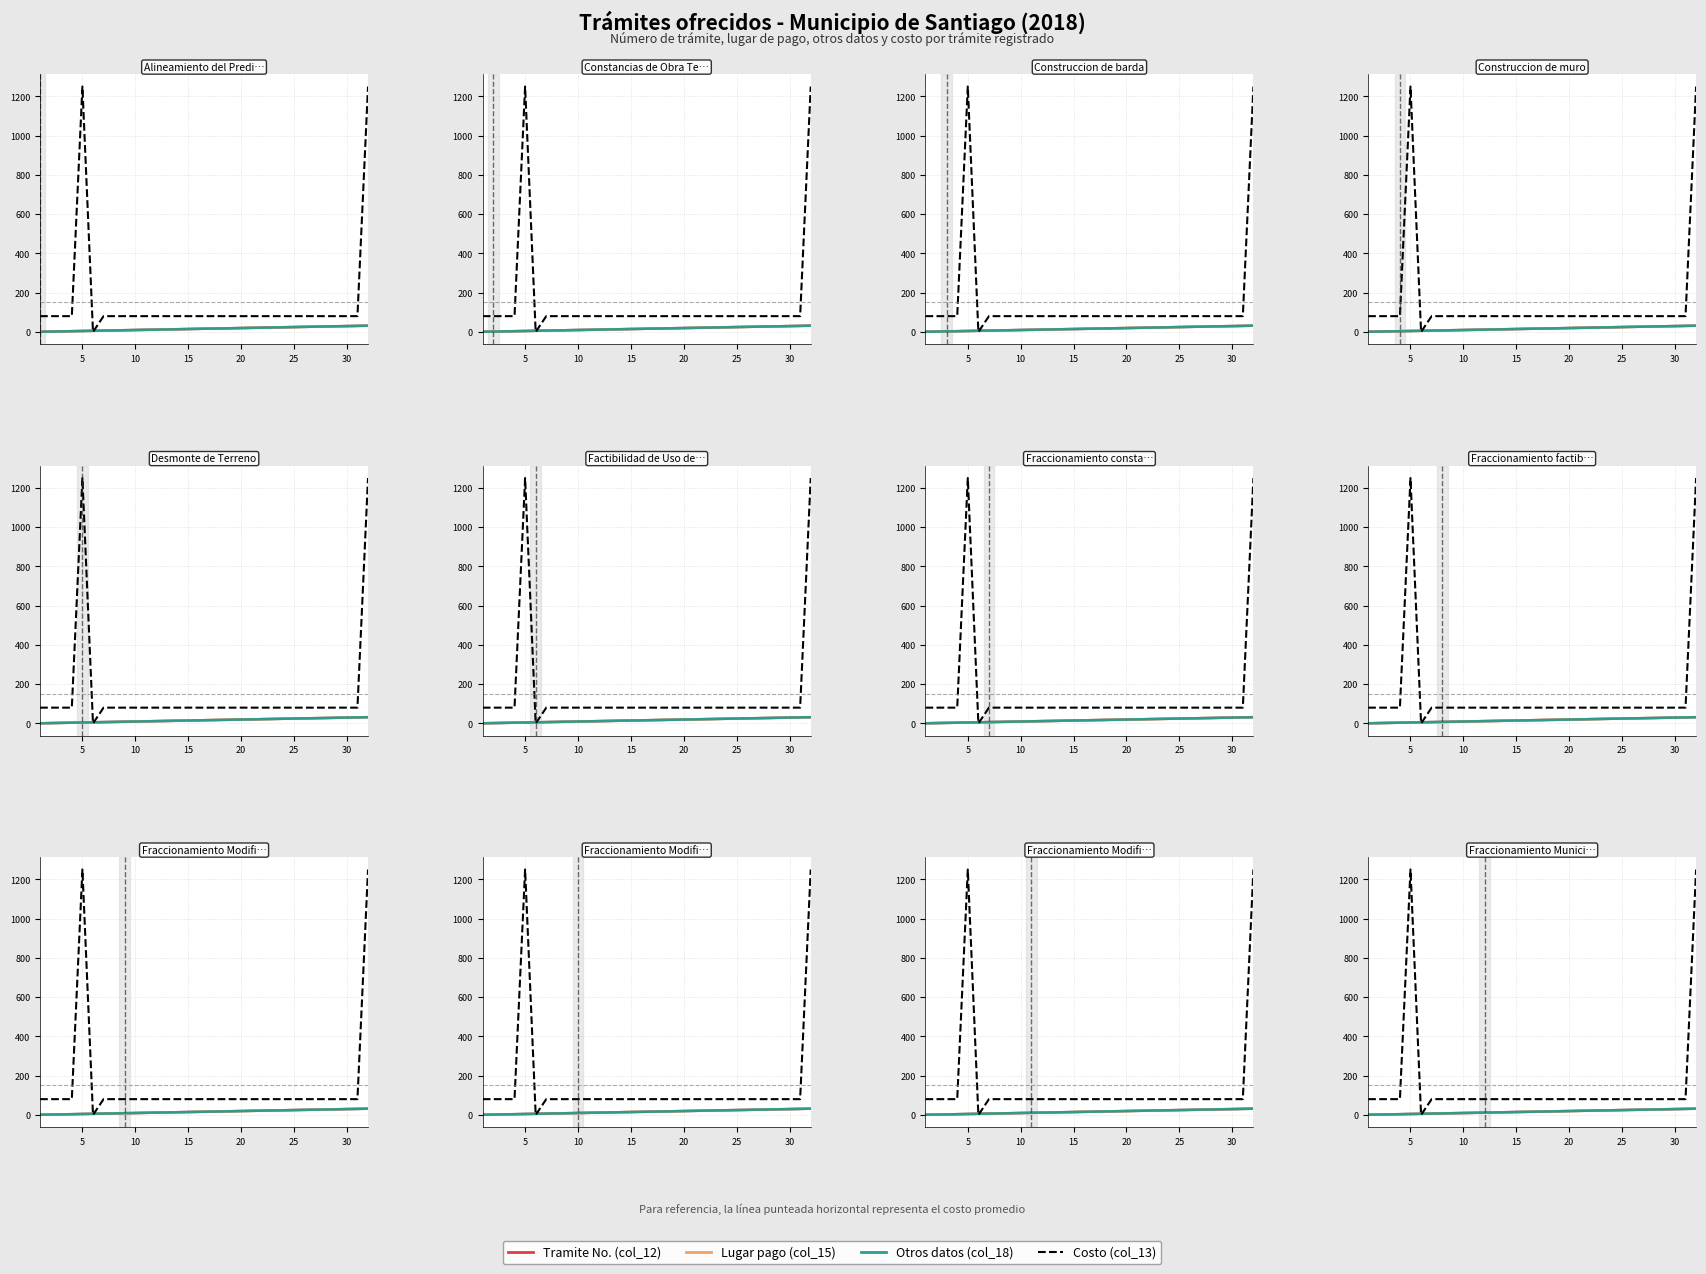

Count the number of data series in this chart.

4